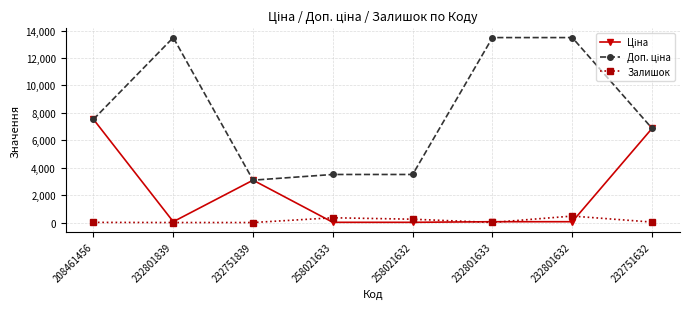

Is it true that Залишок equals 7.0 at 232801633?

True